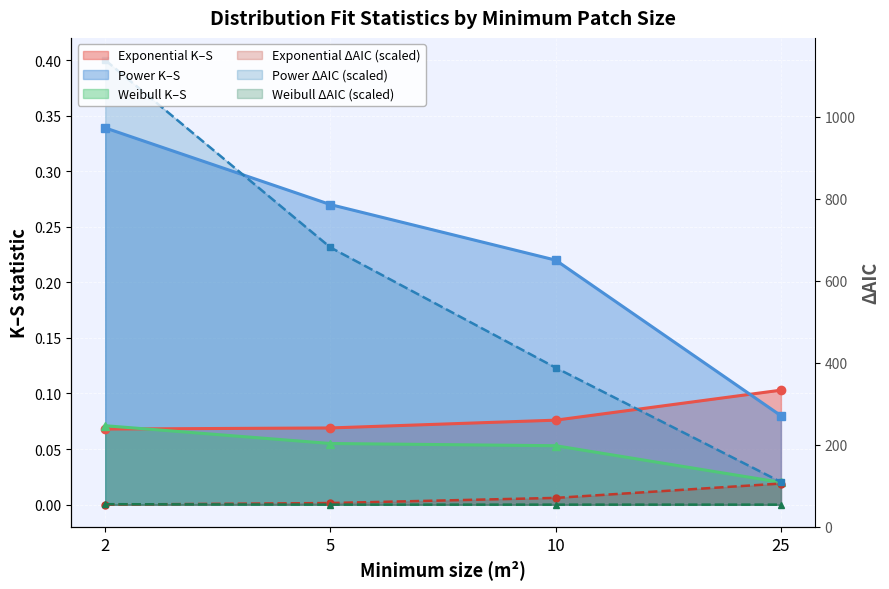

Which series has the largest total across all categories?

Power K-S